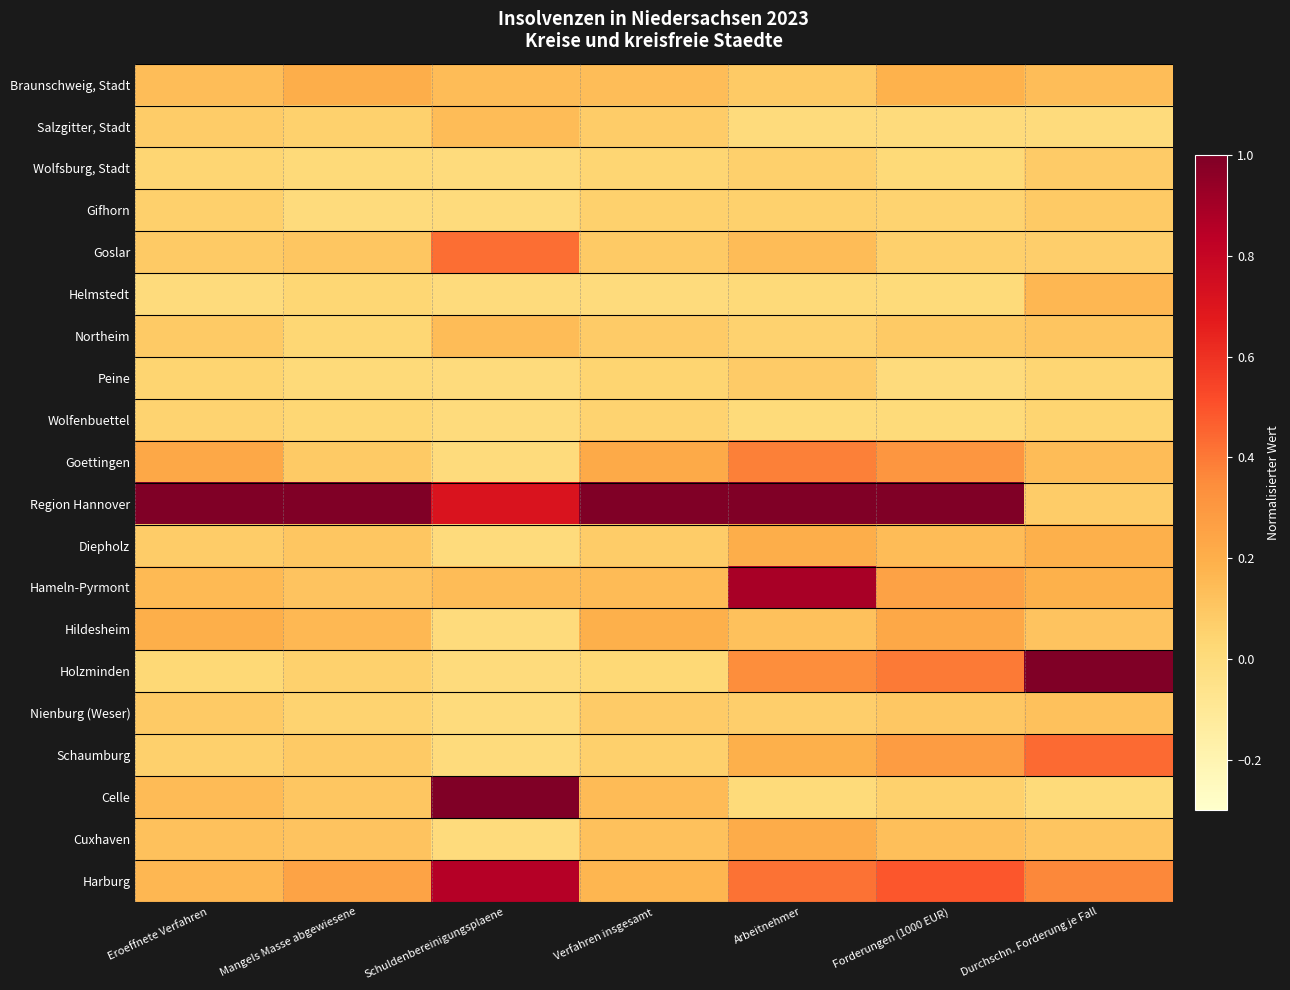

Rank the series by their maximum value, from highest to lowest.

Region Hannover, Holzminden, Celle, Hameln-Pyrmont, Harburg, Schaumburg, Goslar, Goettingen, Hildesheim, Cuxhaven, Diepholz, Braunschweig, Stadt, Helmstedt, Salzgitter, Stadt, Northeim, Nienburg (Weser), Gifhorn, Peine, Wolfsburg, Stadt, Wolfenbuettel